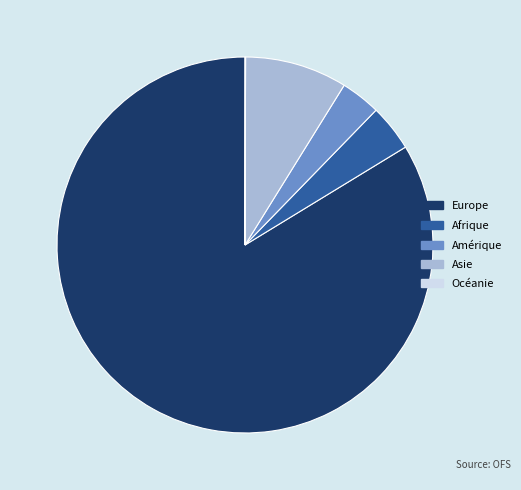

Combined, do Afrique and Europe account for over 50%?

Yes